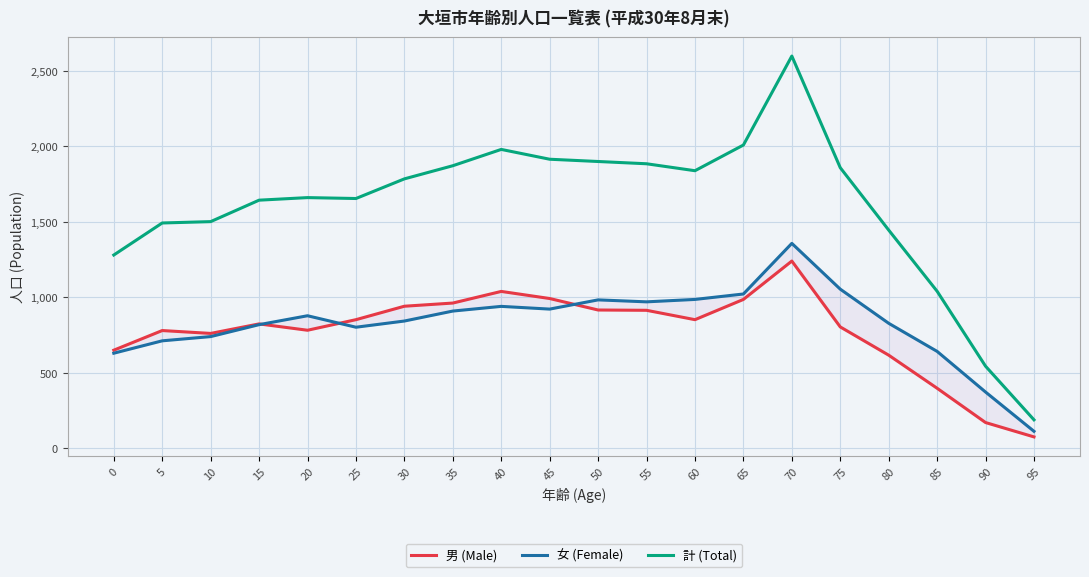

How many lines are shown in the chart?

3